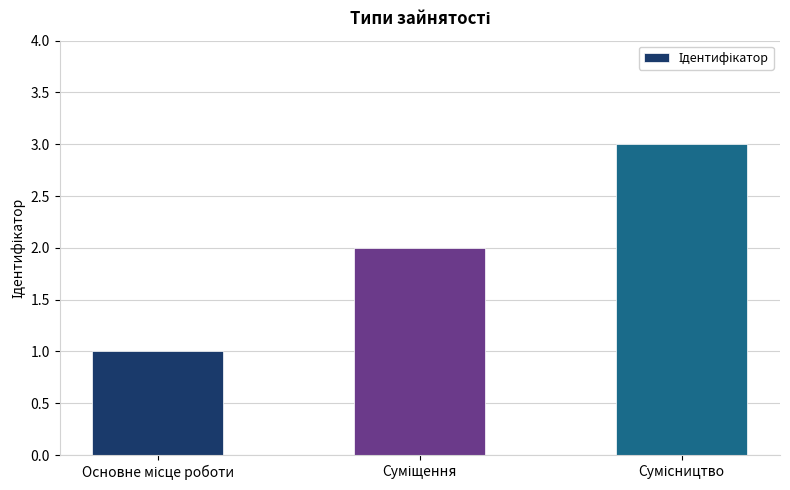

What is the maximum value shown in the chart?

3